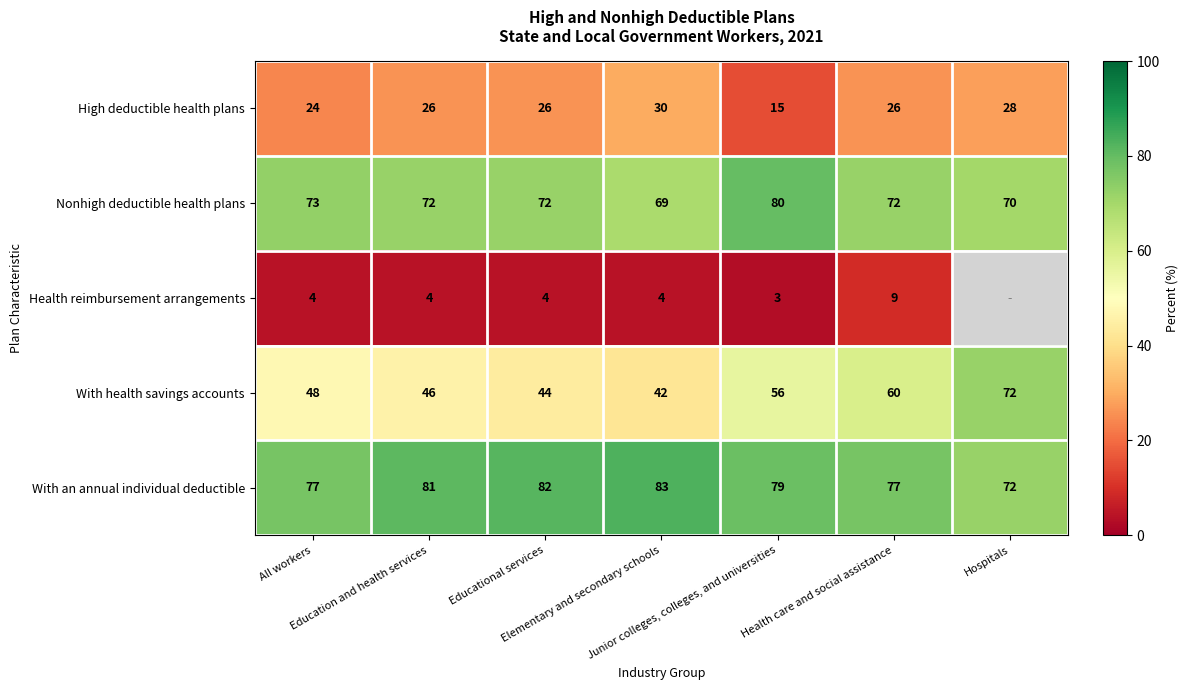

At which category is the sum across all series the highest?

Health care and social assistance